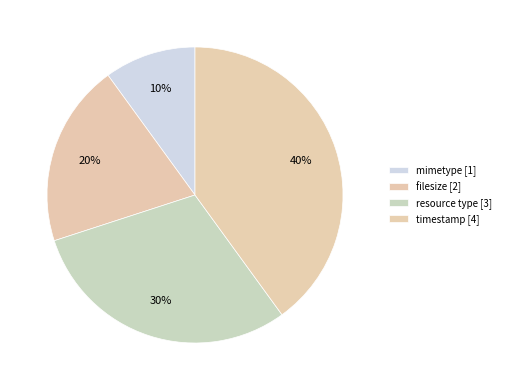

How many segments does this pie chart have?

4